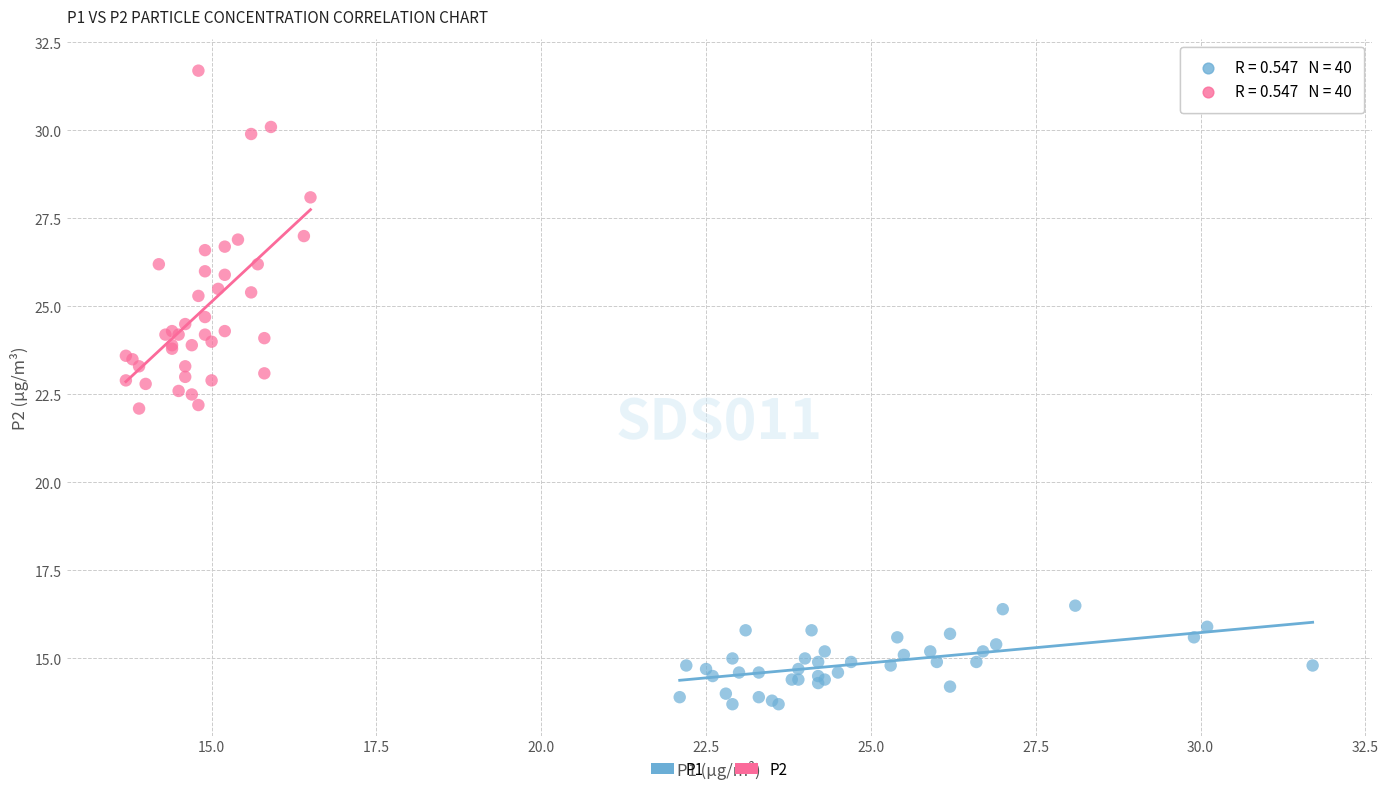

Which series contains the lowest Y value?

P1